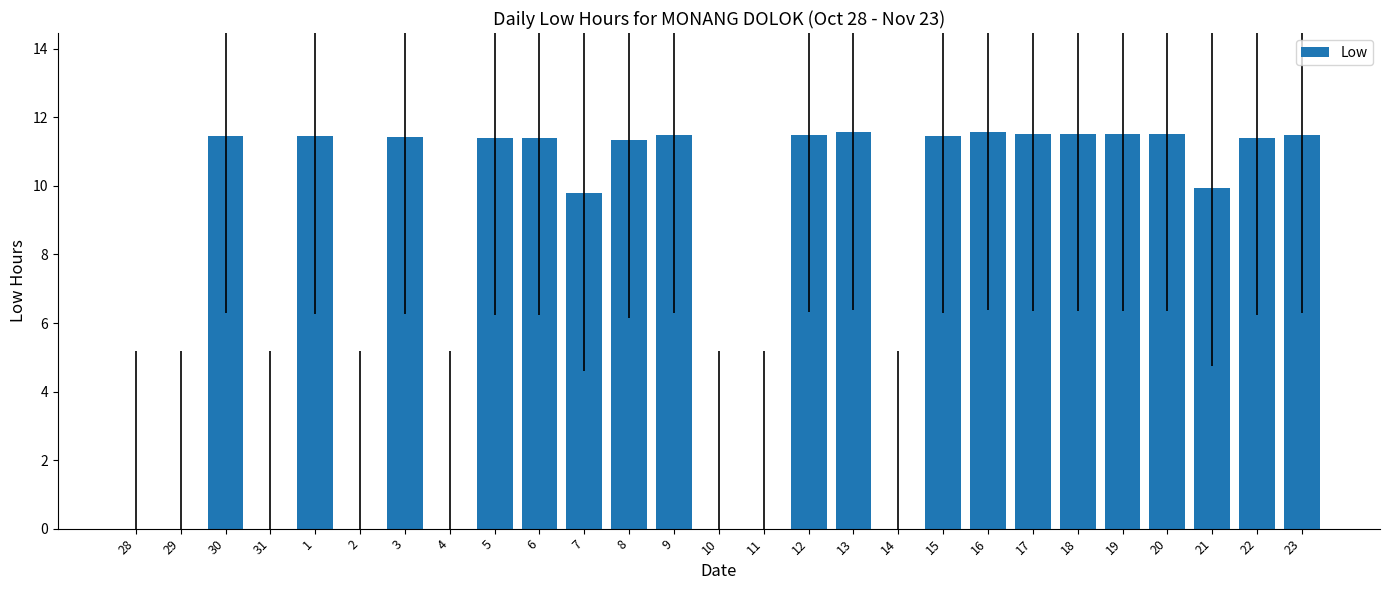

How many distinct data groups are displayed?

1